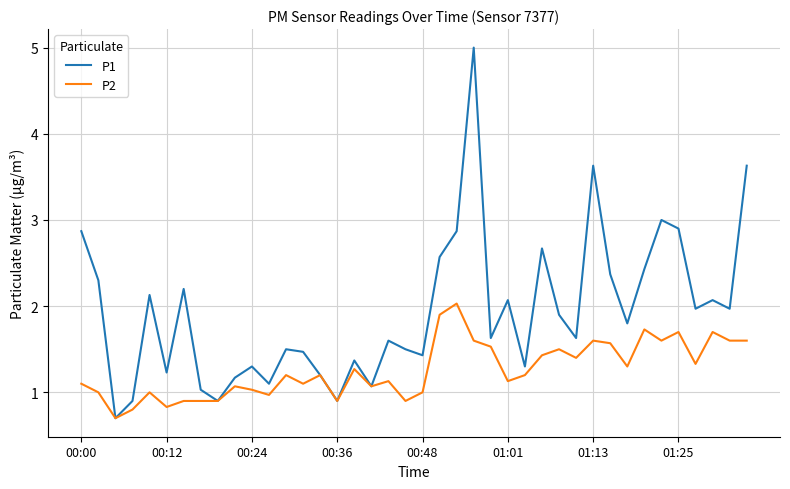

Is this an area chart (filled region under the line)?

No